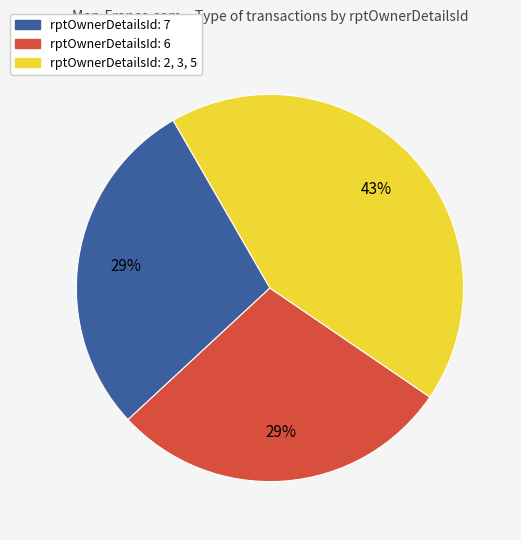

Does any single category account for the majority?

No